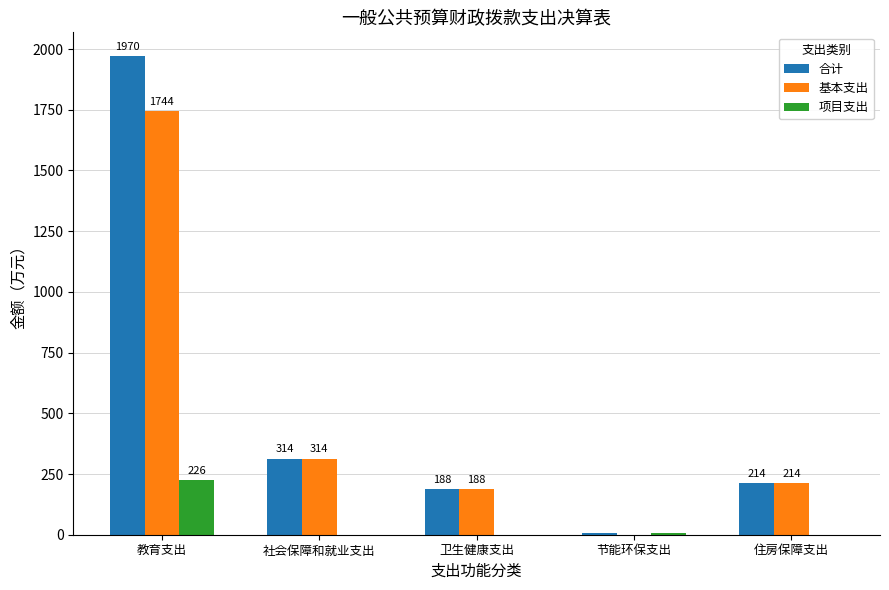

At which label does 基本支出 first exceed 214?

教育支出